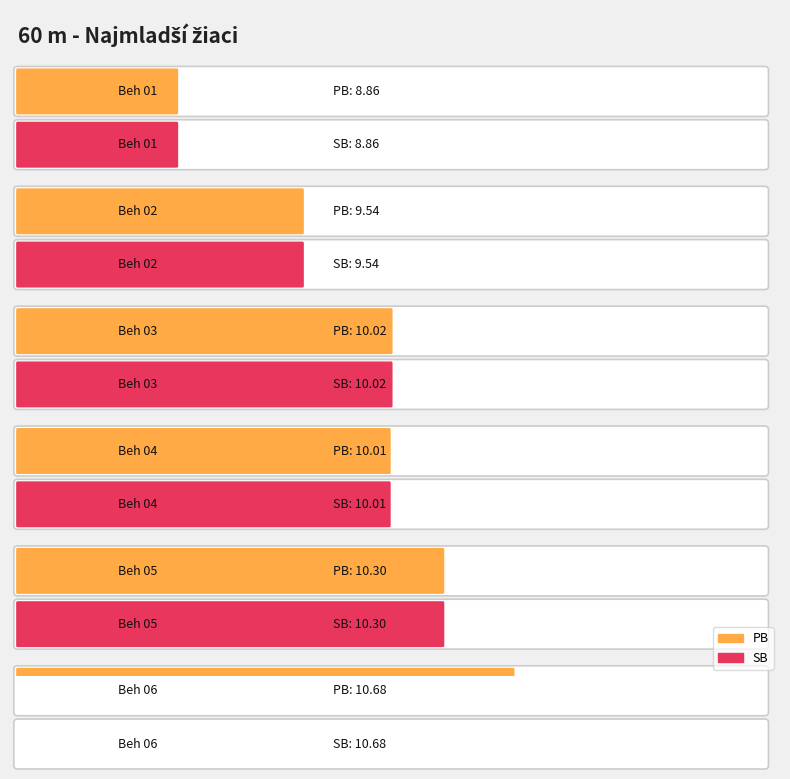

At which label does SB first exceed 10?

Beh 03